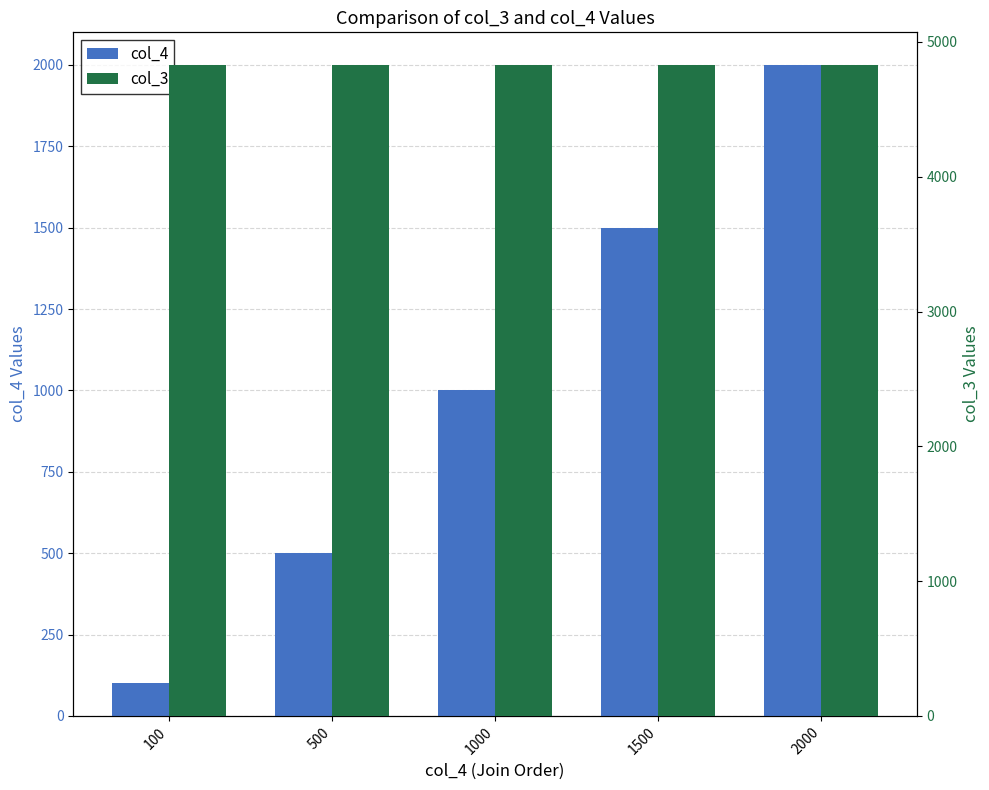

Is it true that col_4 equals 100 at 100?

True